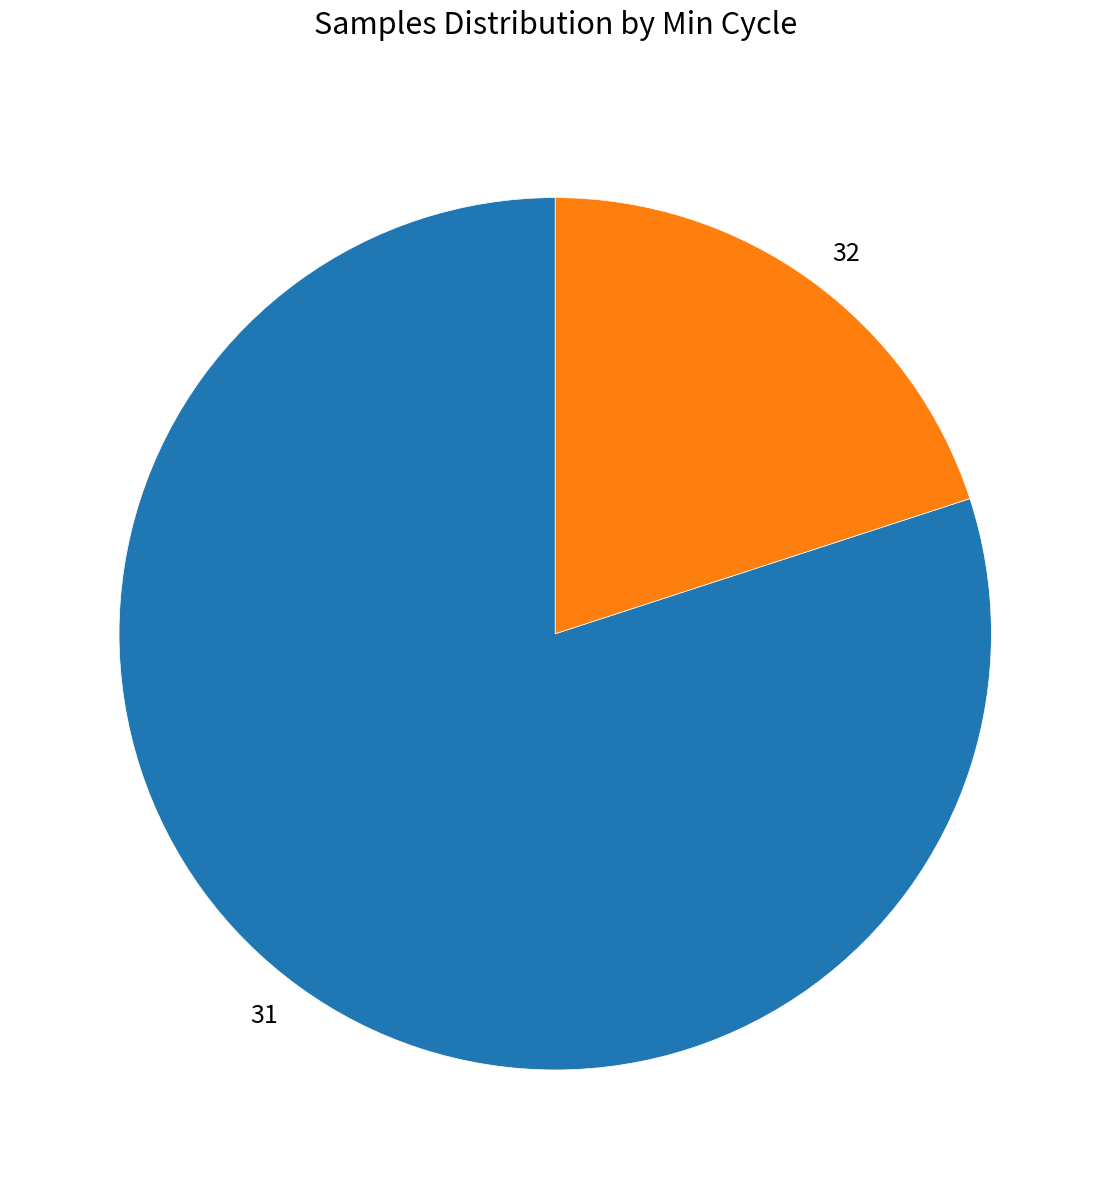

Is there a majority slice in this chart?

Yes